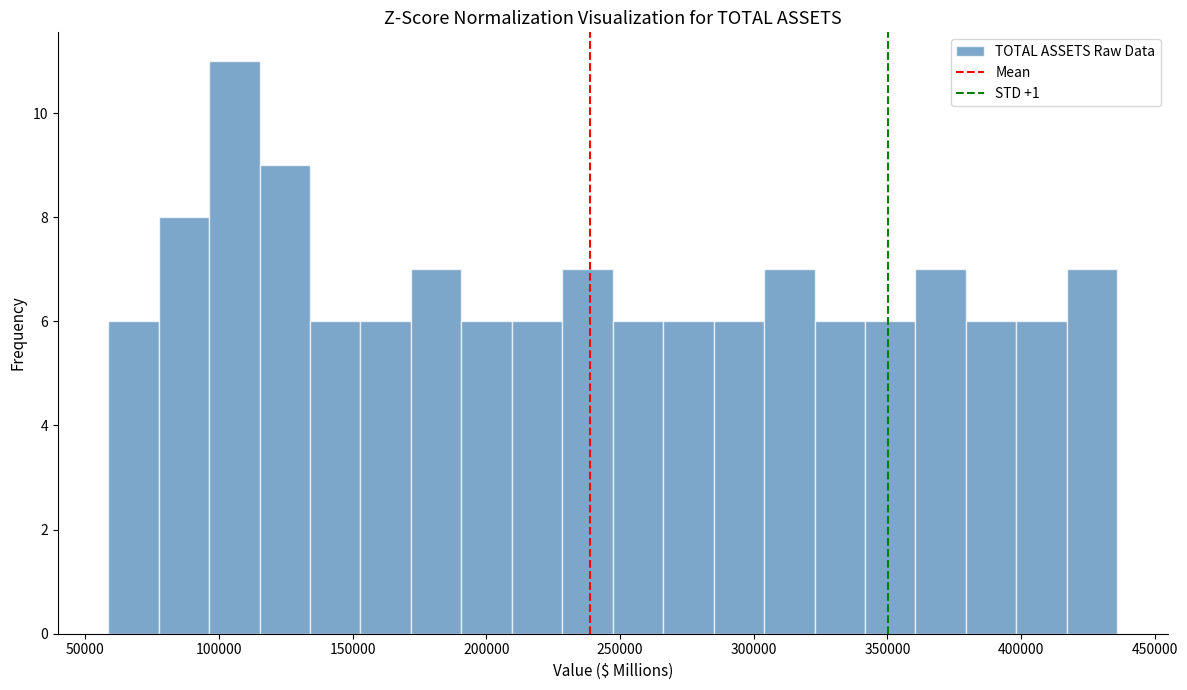

Read against the x-axis, roughly where is the centre of the tallest bar?

105000